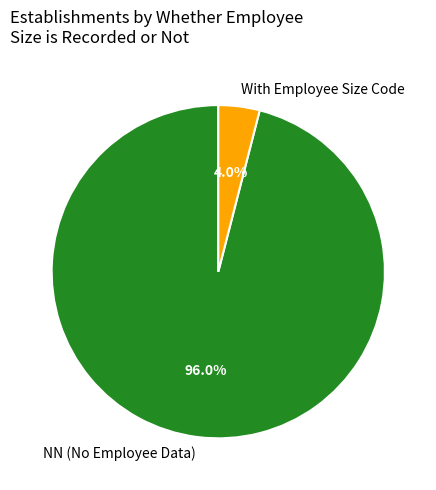

Which category has the biggest portion of the pie?

NN (No Employee Data)